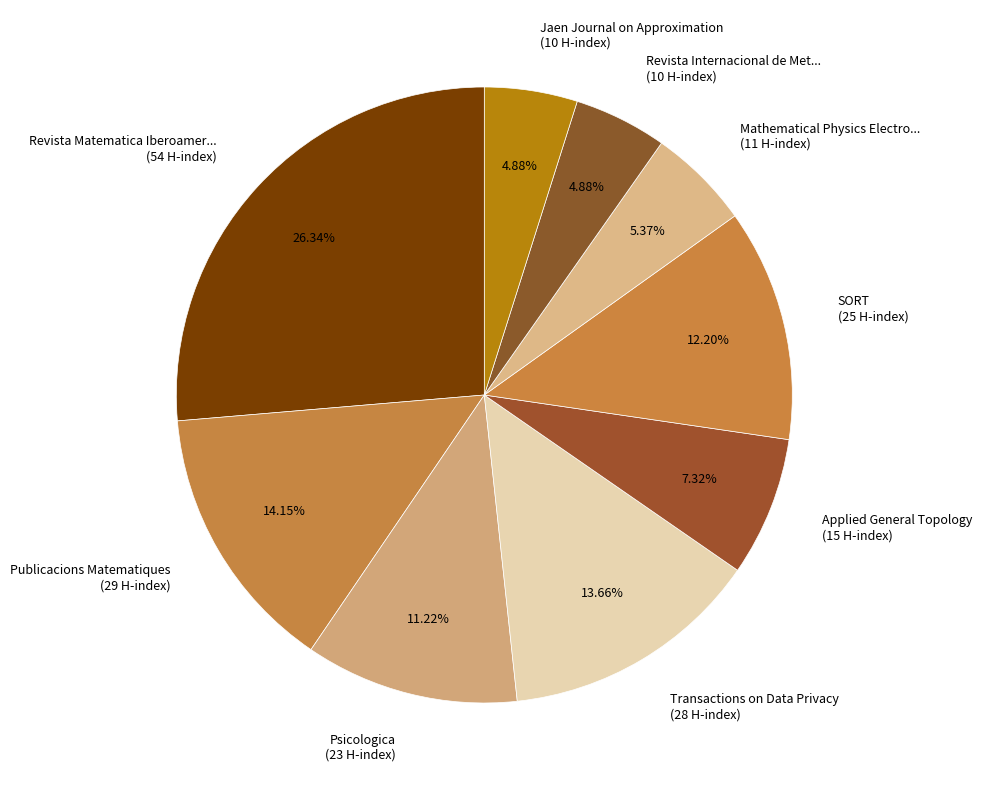

Do Revista Internacional de Met... (10 H-index) and Mathematical Physics Electro... (11 H-index) together represent more than half of the pie?

No